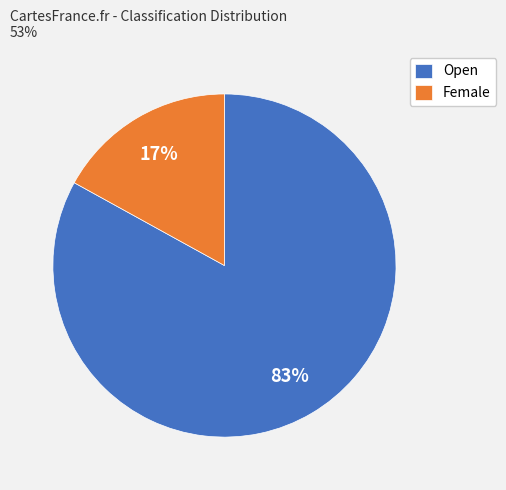

To the nearest percent, what is the average slice percentage?

50%